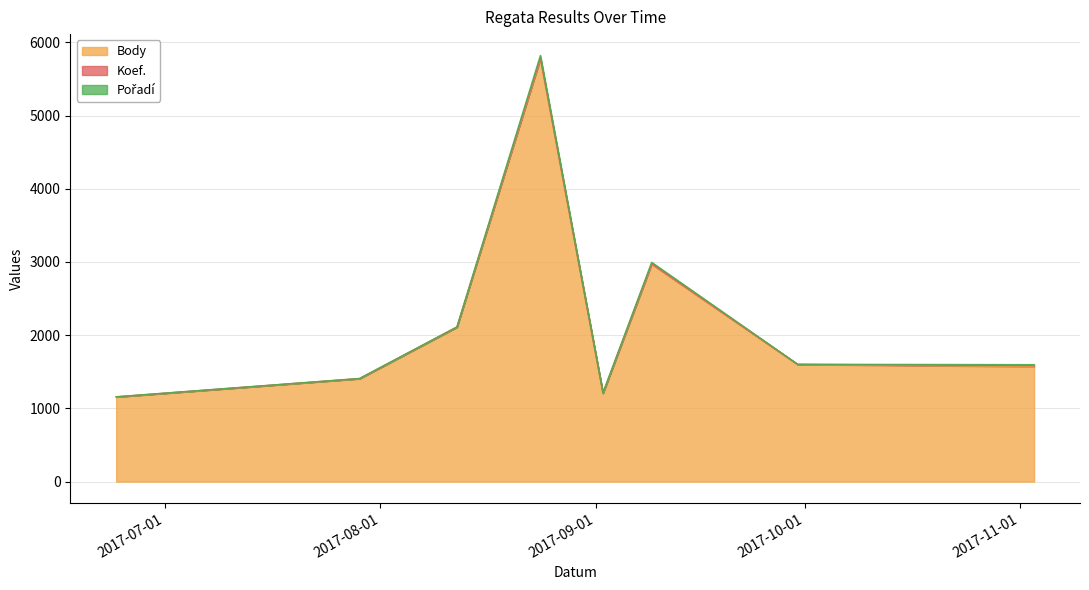

List the series in order of their peak value, highest first.

Body, Pořadí, Koef.